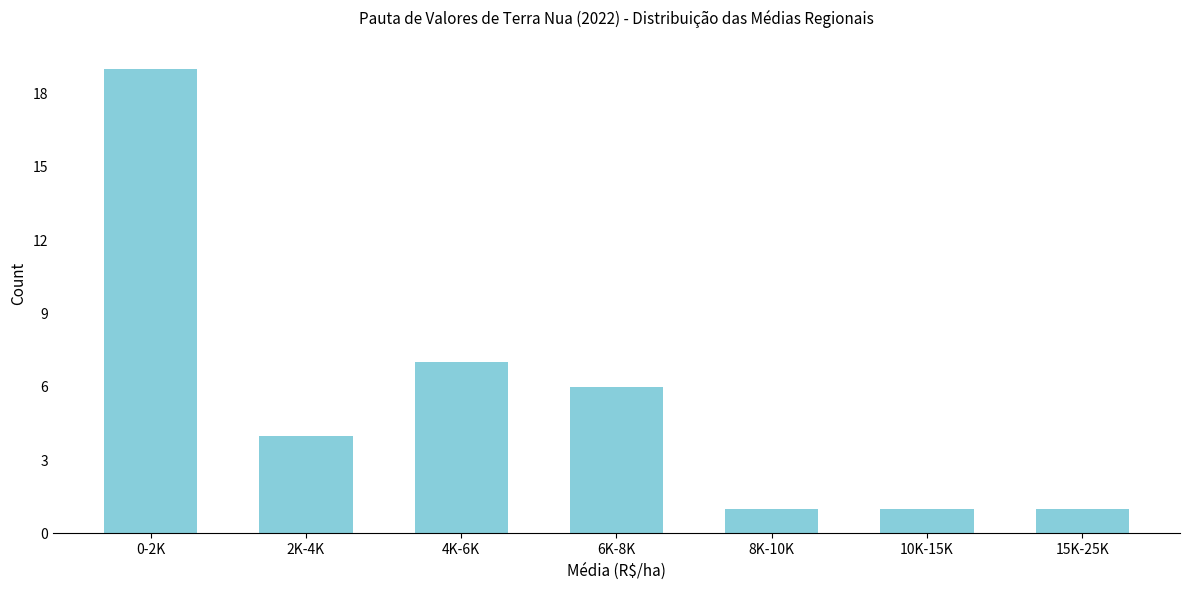

Reading right to left, what are all the values shown in this chart?

15K-25K=1	10K-15K=1	8K-10K=1	6K-8K=6	4K-6K=7	2K-4K=4	0-2K=19